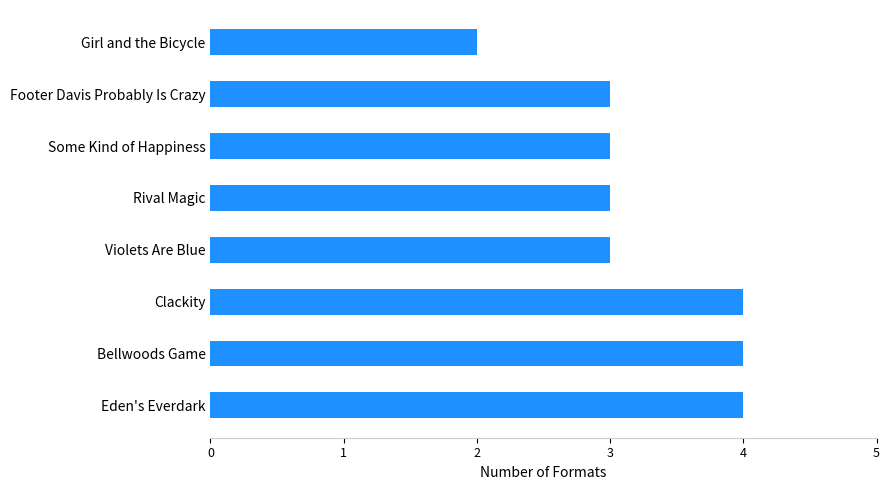

Count the values in the range 3 to 4.

7